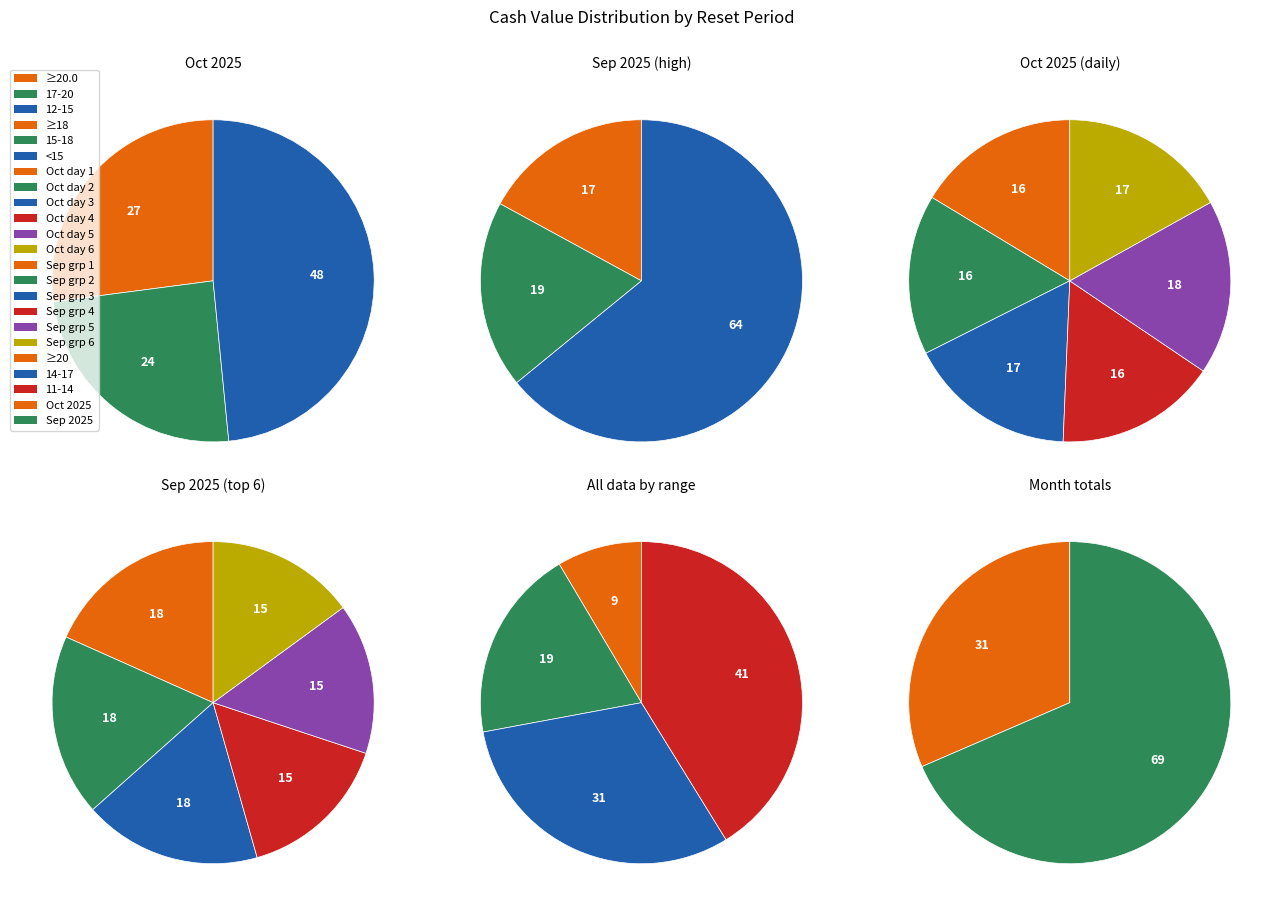

Between 29 and 38, which is larger?

38